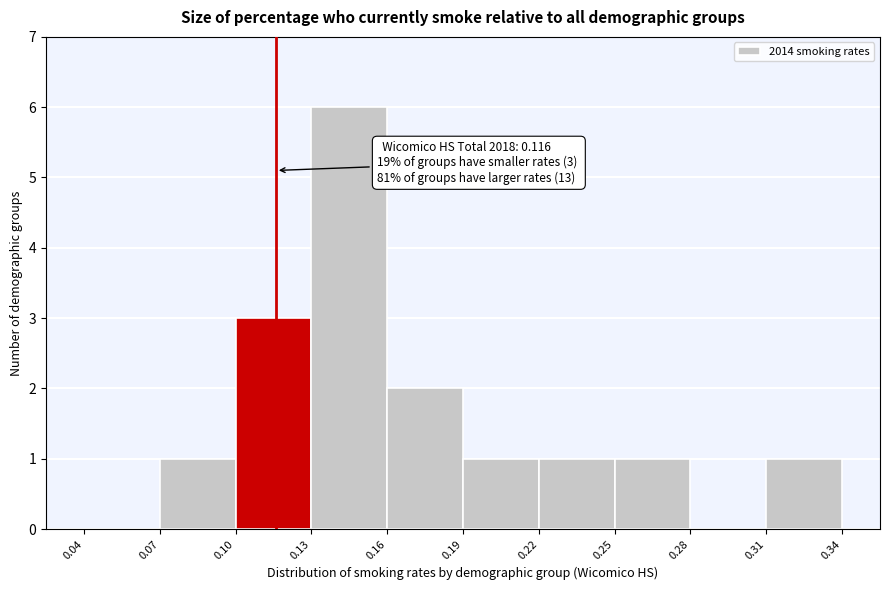

Over which range of the x-axis is the bar tallest?

0.13 to 0.16